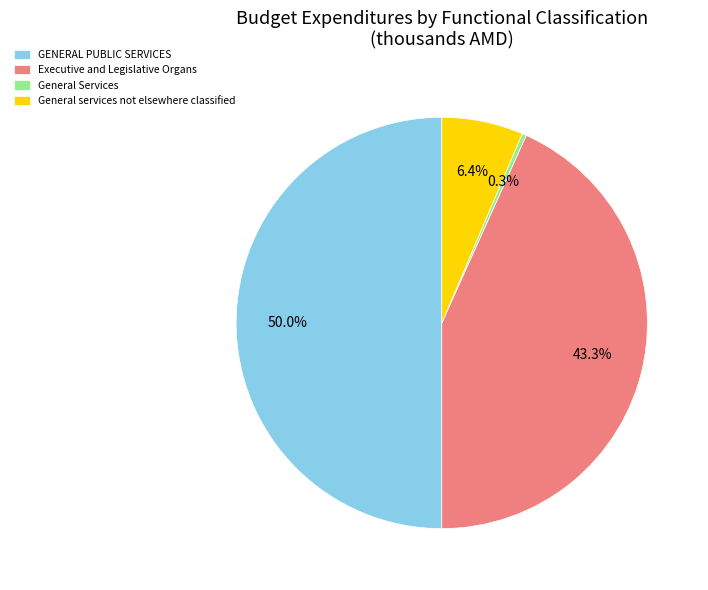

How many segments does this pie chart have?

4